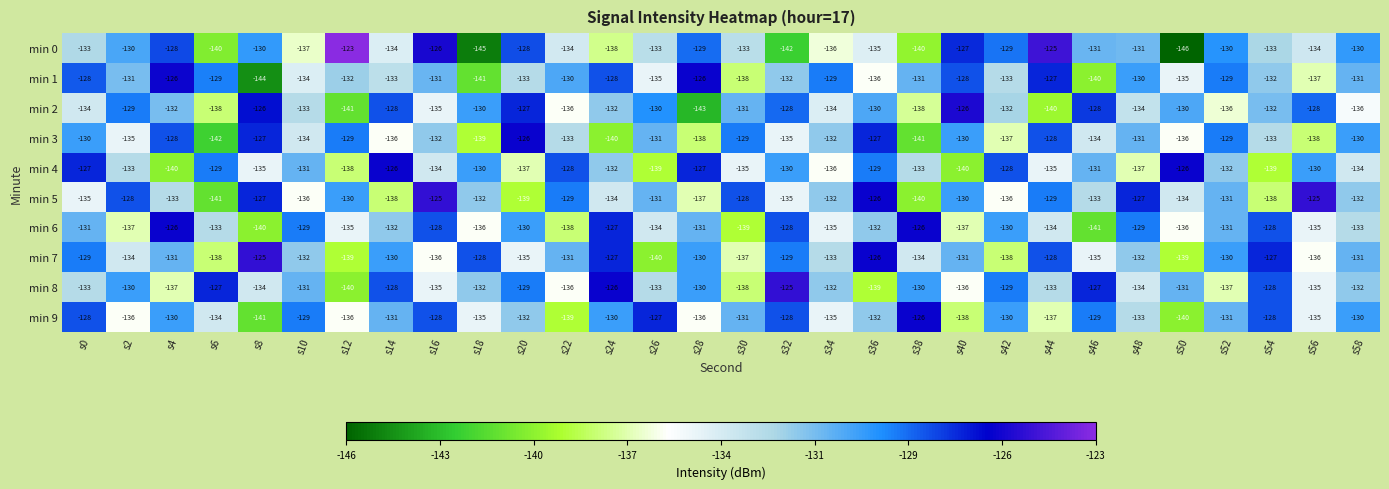

What is the difference between the min 4 values at s38 and s0?

6